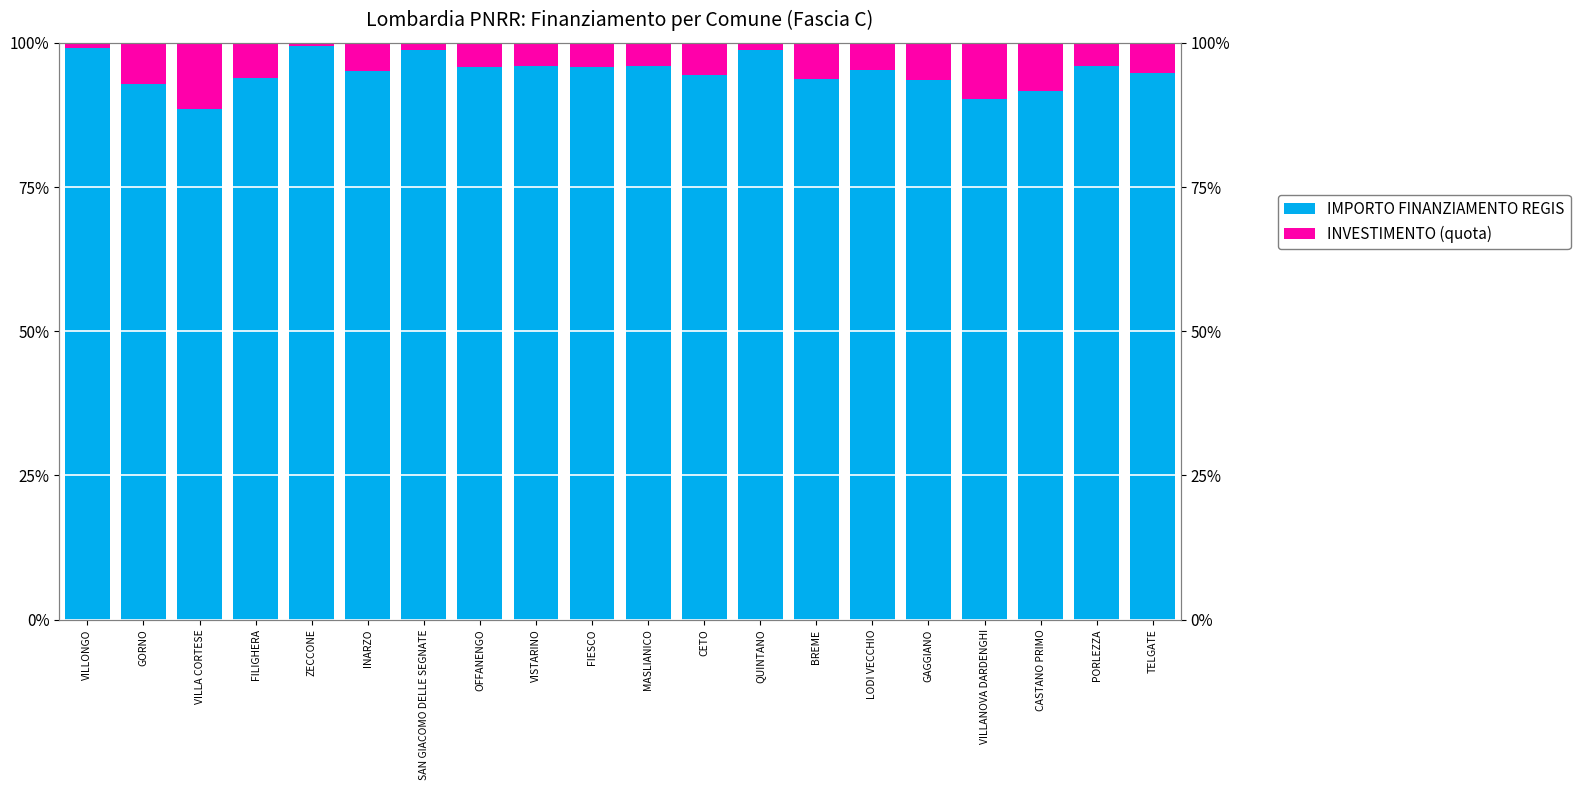

Reading left to right, what are all the values shown in this chart?

IMPORTO FINANZIAMENTO REGIS: 1.0	0.9	0.9	0.9	1.0	1.0	1.0	1.0	1.0	1.0	1.0	0.9	1.0	0.9	1.0	0.9	0.9	0.9	1.0	0.9
INVESTIMENTO (quota): 0.0	0.1	0.1	0.1	0.0	0.0	0.0	0.0	0.0	0.0	0.0	0.1	0.0	0.1	0.0	0.1	0.1	0.1	0.0	0.1